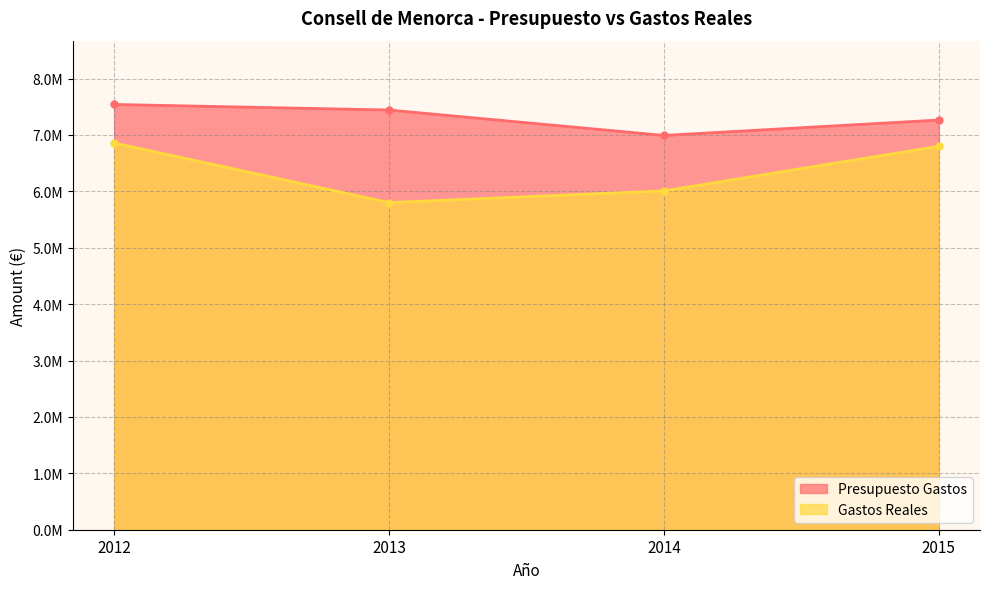

True or false: Presupuesto Gastos and Gastos Reales cross at least once.

False